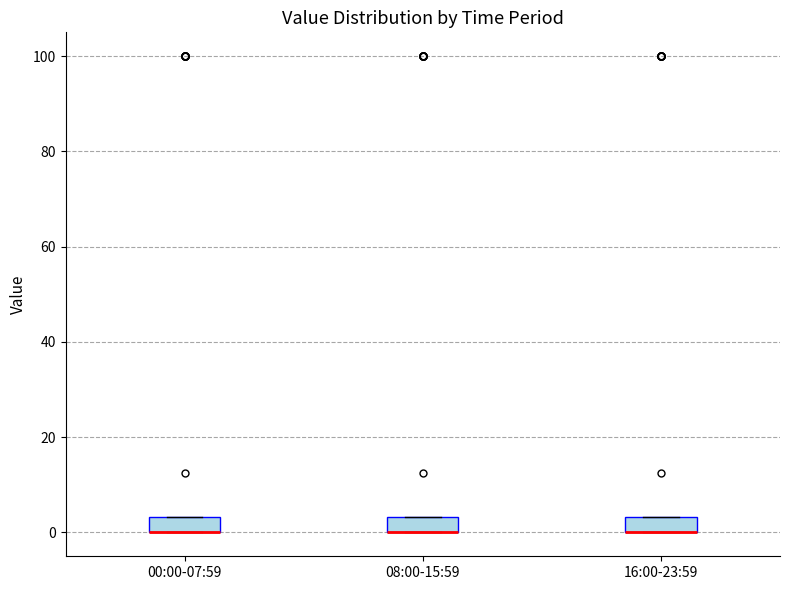

Where is the upper edge of the box for 16:00-23:59 on the y-axis? The values are not printed on the chart, so give them approximately, as read against the axis.

4